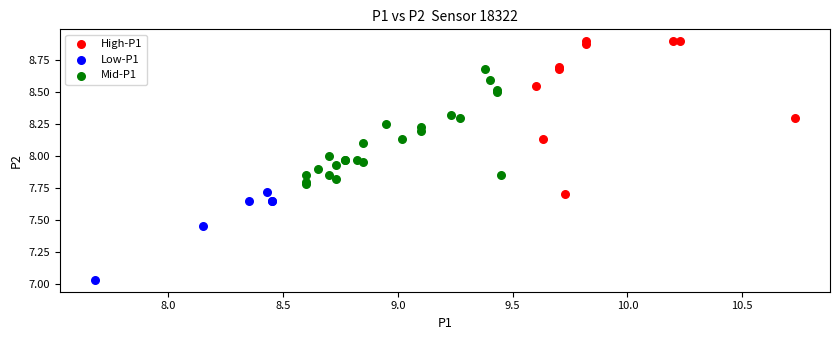

What are all the series names shown in the legend?

High-P1, Low-P1, Mid-P1